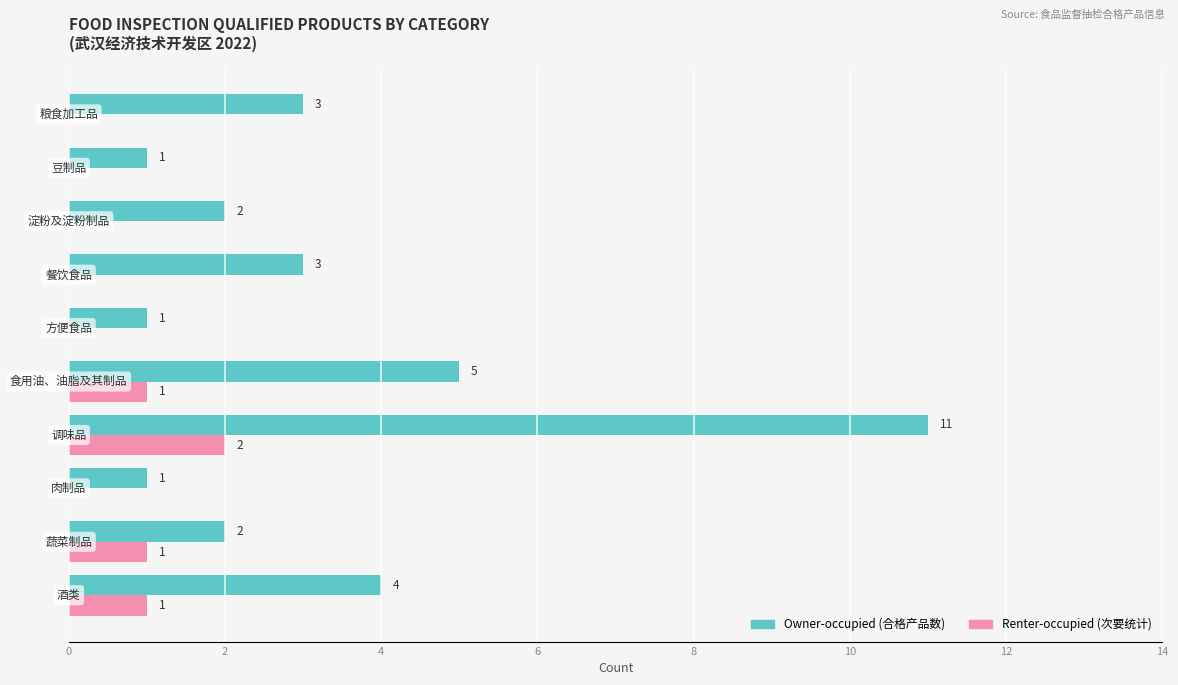

What is the greatest value displayed?

11